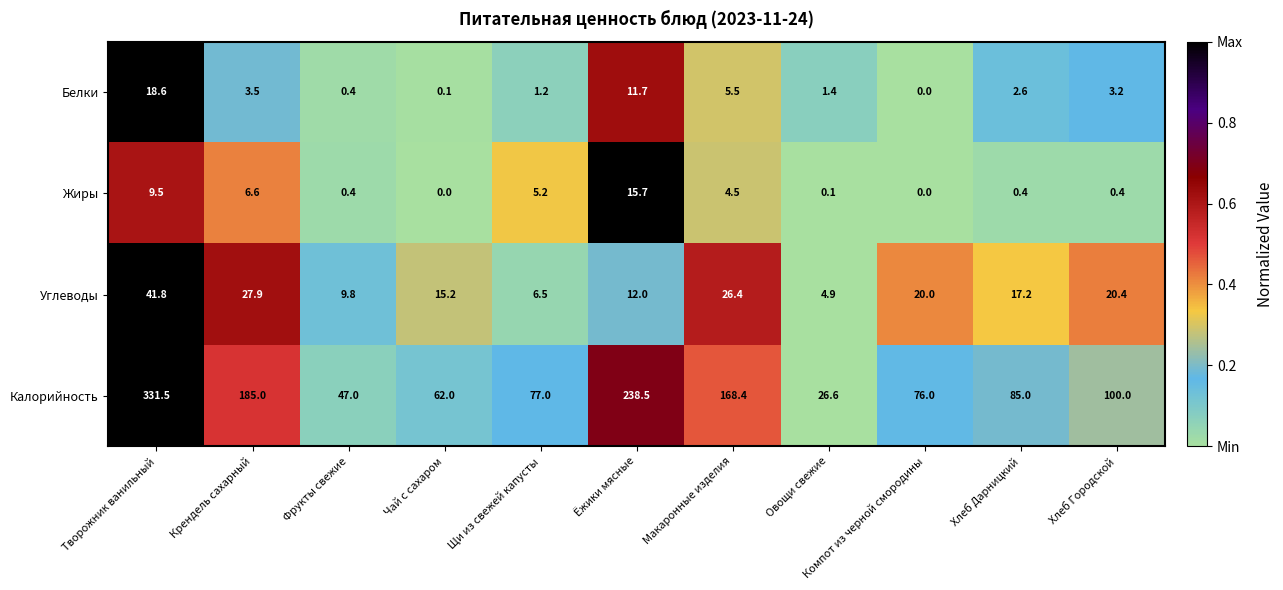

Rank the series by their maximum value, from lowest to highest.

Жиры, Белки, Углеводы, Калорийность